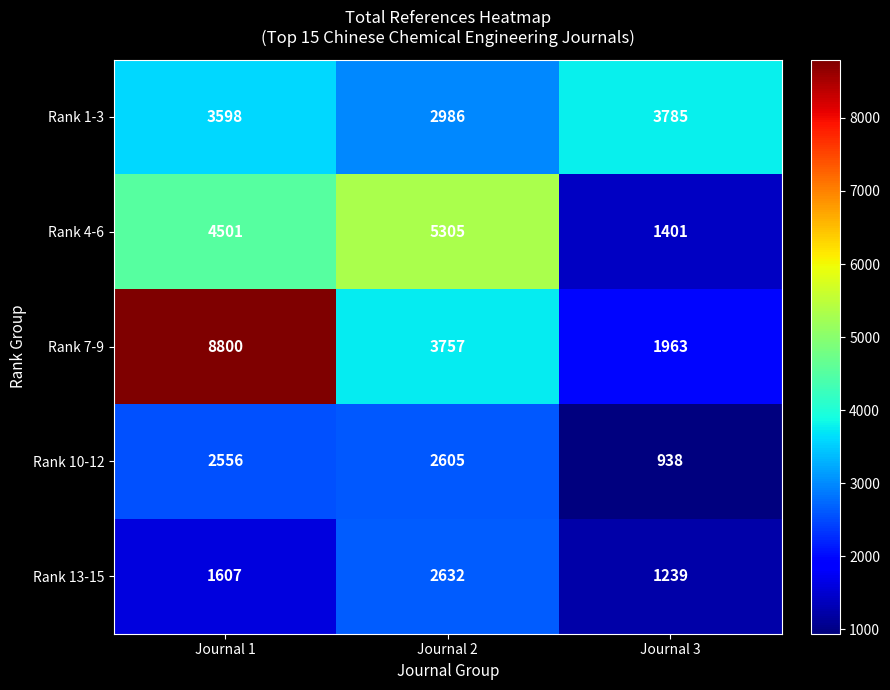

Reading left to right, transcribe all the data shown in this chart.

Rank 1-3: 3598	2986	3785
Rank 4-6: 4501	5305	1401
Rank 7-9: 8800	3757	1963
Rank 10-12: 2556	2605	938
Rank 13-15: 1607	2632	1239